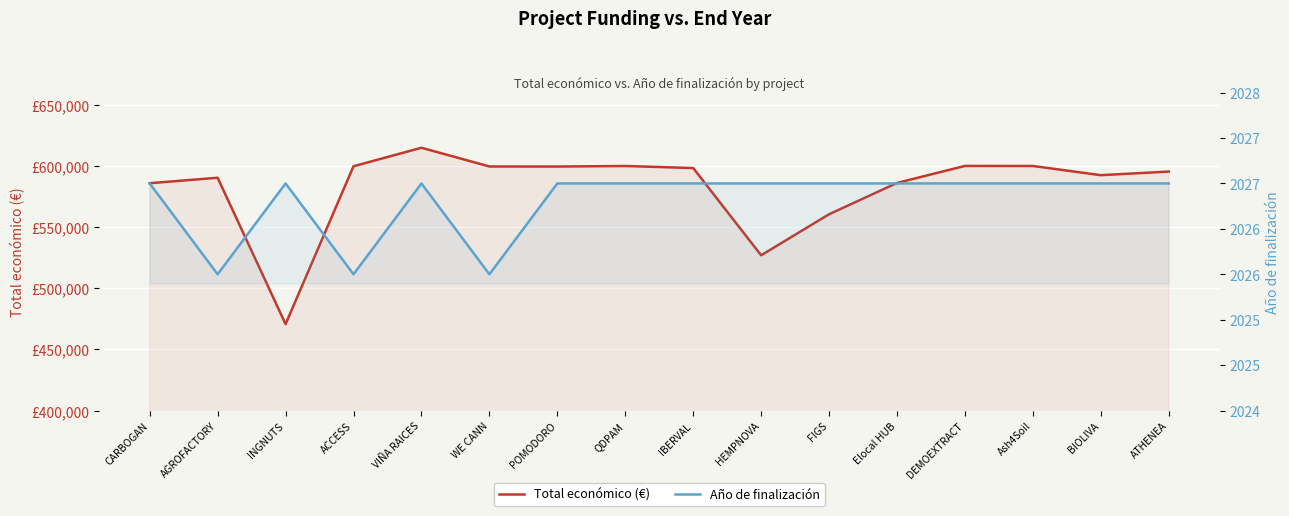

At which category does the chart reach its peak across all series?

VIÑA RAICES